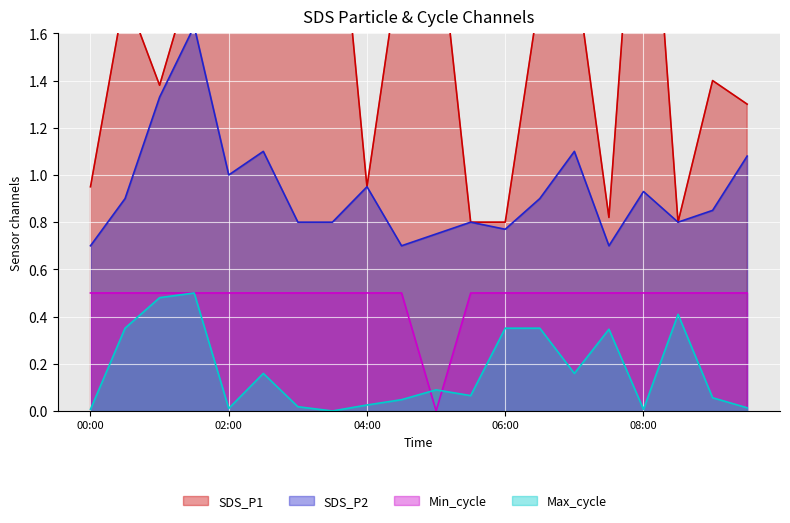

Reading left to right, transcribe all the data shown in this chart.

SDS_P1: 00:00=0.9	00:30=1.8	01:00=1.4	01:30=1.9	02:00=2.0	02:30=1.9	03:00=2.4	03:30=2.5	04:00=0.9	04:30=1.9	05:00=2.1	05:30=0.8	06:00=0.8	06:30=1.8	07:00=1.9	07:30=0.8	08:00=2.8	08:30=0.8	09:00=1.4	09:30=1.3
SDS_P2: 00:00=0.7	00:30=0.9	01:00=1.3	01:30=1.6	02:00=1.0	02:30=1.1	03:00=0.8	03:30=0.8	04:00=0.9	04:30=0.7	05:00=0.8	05:30=0.8	06:00=0.8	06:30=0.9	07:00=1.1	07:30=0.7	08:00=0.9	08:30=0.8	09:00=0.8	09:30=1.1
Min_cycle: 00:00=0.5	00:30=0.5	01:00=0.5	01:30=0.5	02:00=0.5	02:30=0.5	03:00=0.5	03:30=0.5	04:00=0.5	04:30=0.5	05:00=0.0	05:30=0.5	06:00=0.5	06:30=0.5	07:00=0.5	07:30=0.5	08:00=0.5	08:30=0.5	09:00=0.5	09:30=0.5
Max_cycle: 00:00=0.0	00:30=0.4	01:00=0.5	01:30=0.5	02:00=0.0	02:30=0.2	03:00=0.0	03:30=0.0	04:00=0.0	04:30=0.0	05:00=0.1	05:30=0.1	06:00=0.4	06:30=0.4	07:00=0.2	07:30=0.3	08:00=0.0	08:30=0.4	09:00=0.1	09:30=0.0